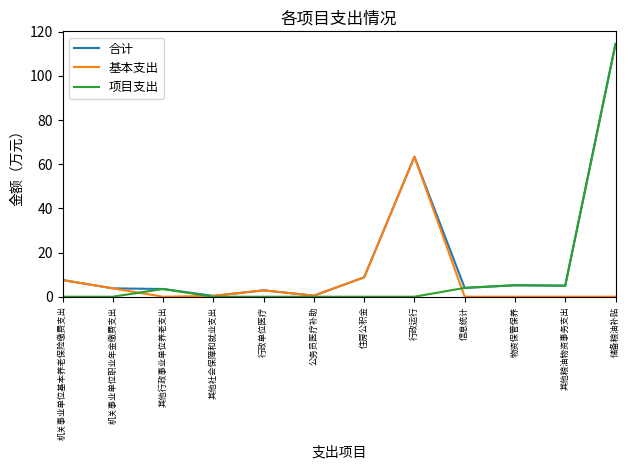

List the series in order of their overall mean, highest first.

合计, 项目支出, 基本支出